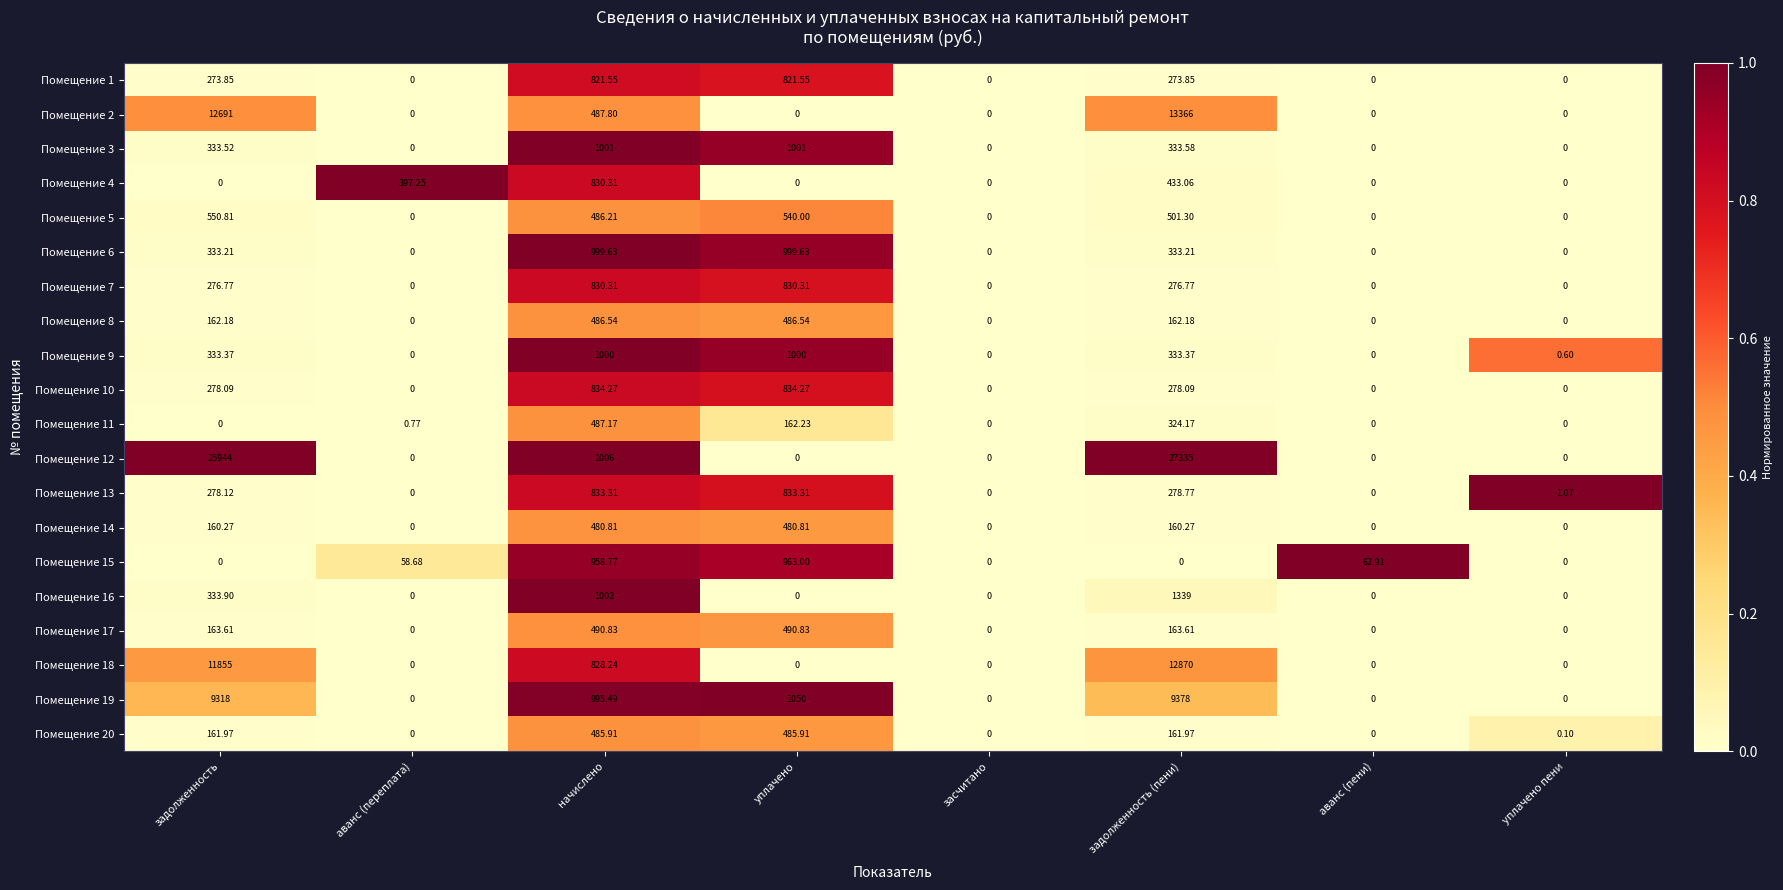

Which series changed the most between начислено and уплачено?

Помещение 12